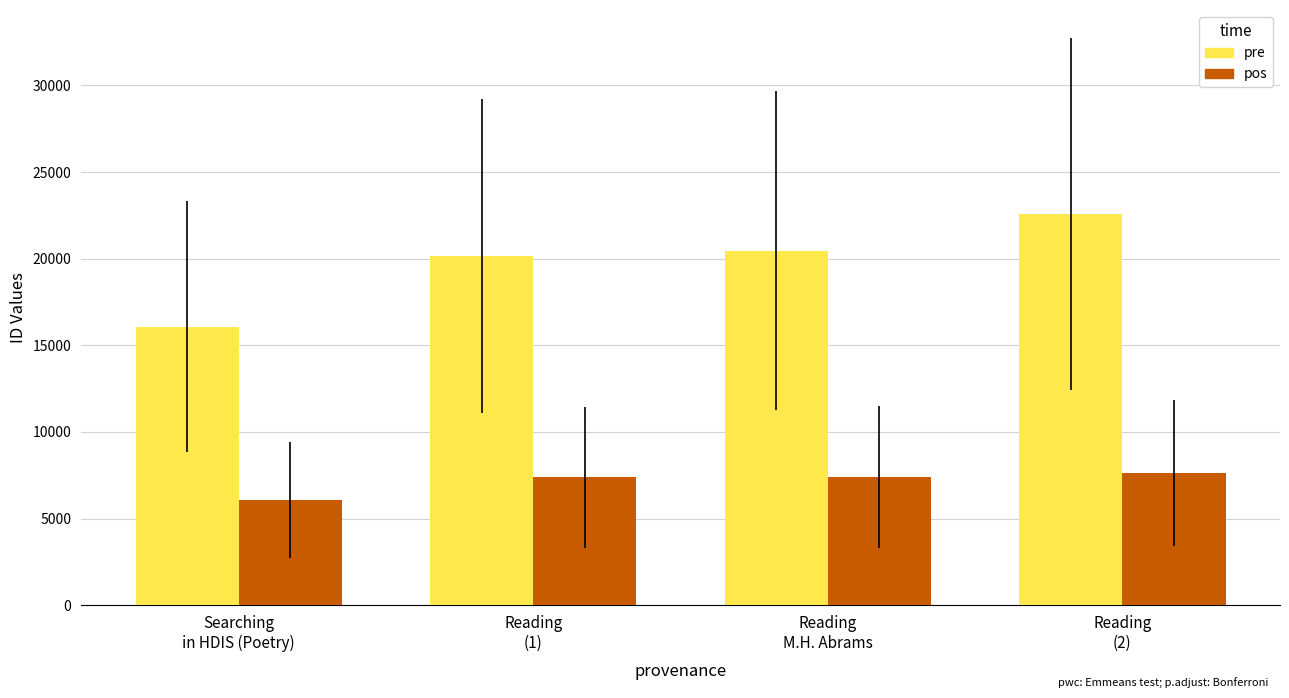

True or false: pos has a value of 8053 at Searching
in HDIS (Poetry).

False